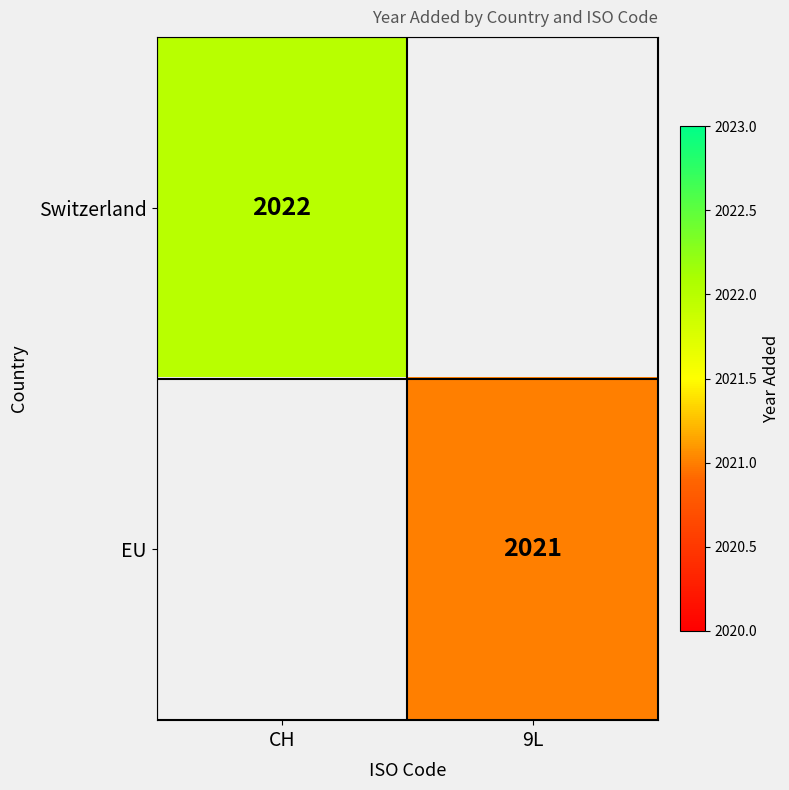

Between 9L and CH, which is larger?

CH